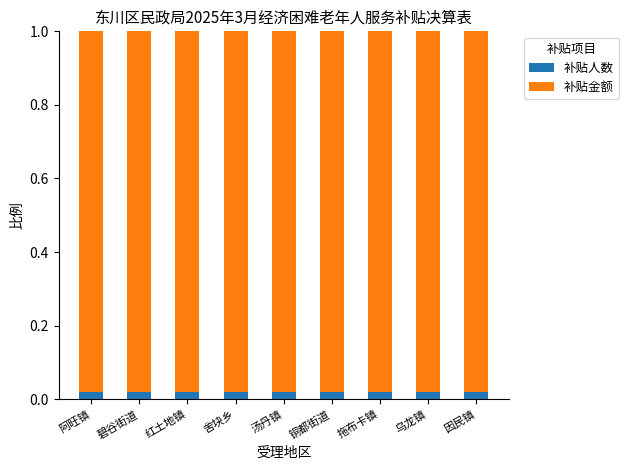

The value of 补贴金额 at 舍块乡 is 1.0. True or false?

True